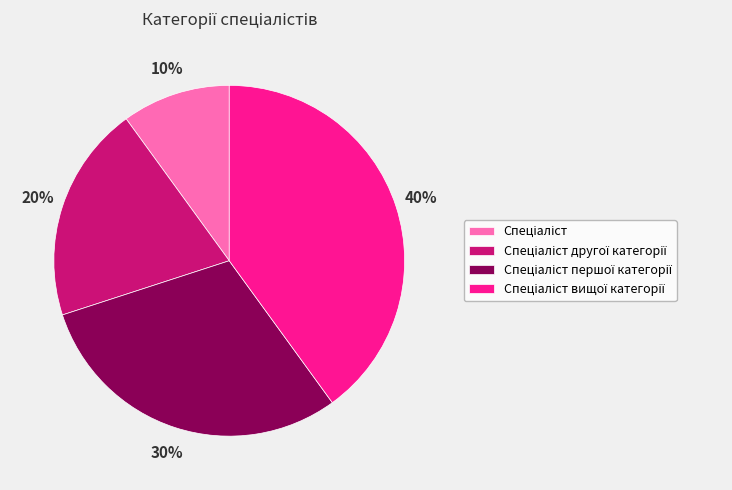

Is there any slice that represents more than half of the pie?

No